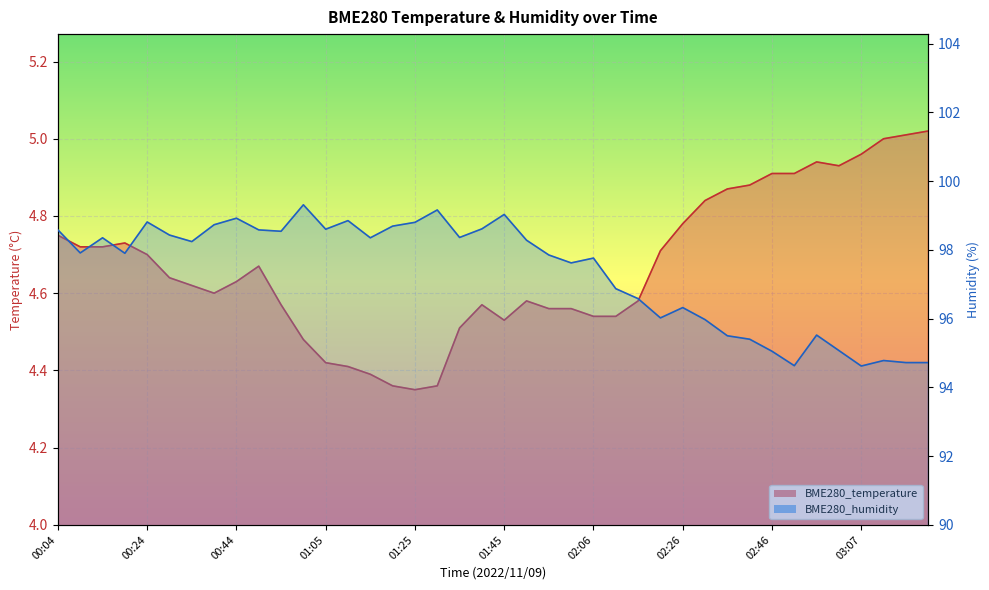

In BME280_humidity, how many points are lower than both neighbors (excluding endpoints)?

11